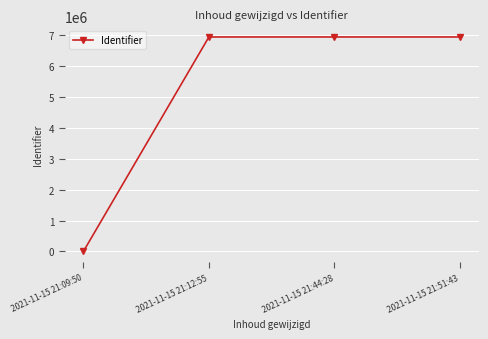

What is the sum of all values?

20764086